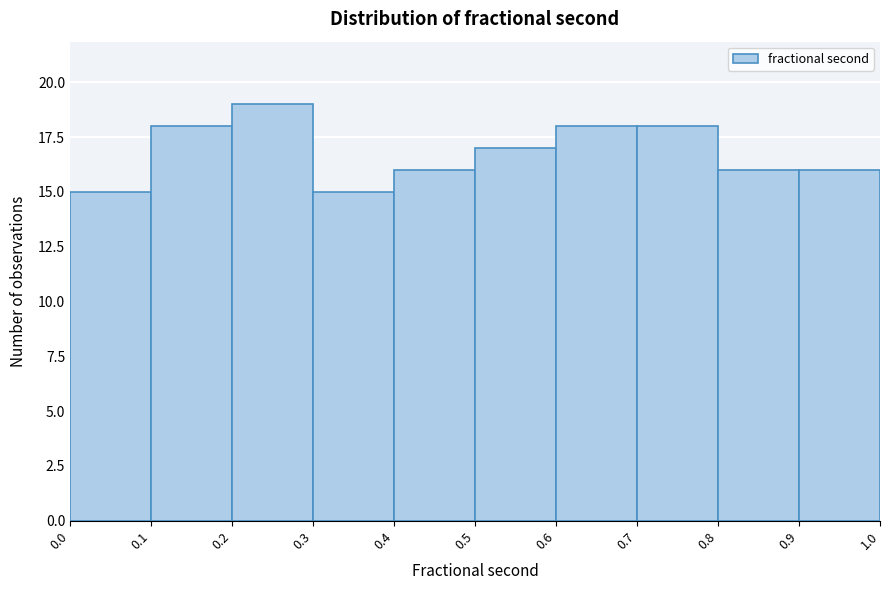

Reading left to right, transcribe this chart: for each bar, give the range it covers on the x-axis and its height. The values are not printed on the chart, so give them approximately, as read against the axis.

0.0 to 0.1: 15
0.1 to 0.2: 18
0.2 to 0.3: 19
0.3 to 0.4: 15
0.4 to 0.5: 16
0.5 to 0.6: 17
0.6 to 0.7: 18
0.7 to 0.8: 18
0.8 to 0.9: 16
0.9 to 1.0: 16